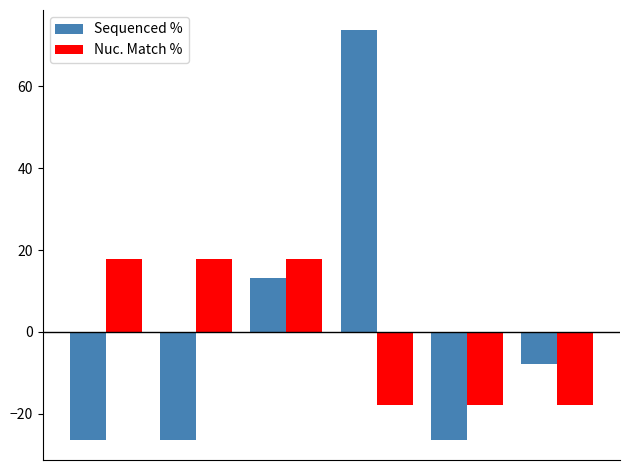

What is the difference between the maximum and minimum values in the Nuc. Match % series?

35.6